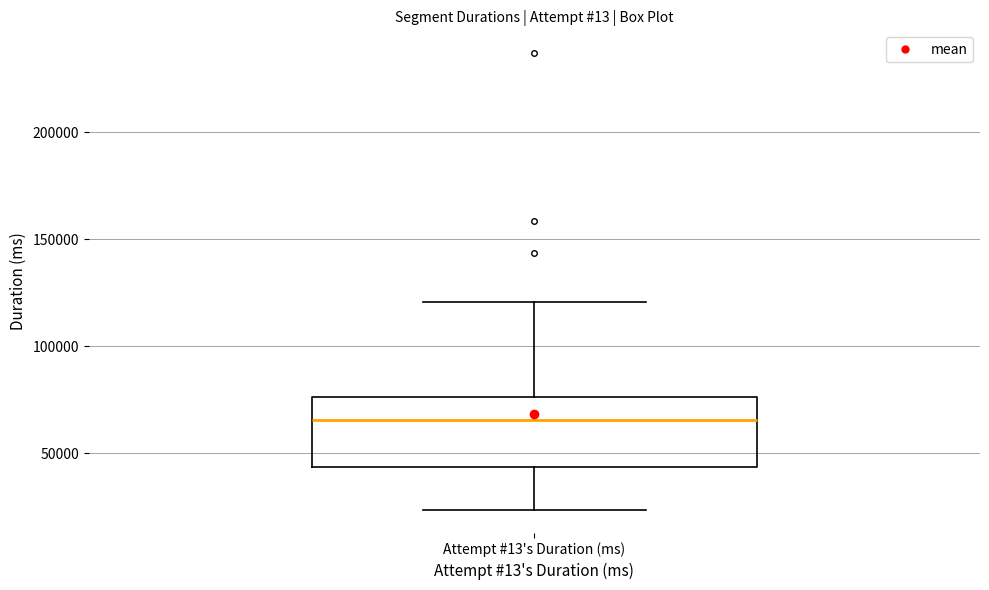

Where is the upper edge of the box for Attempt #13's Duration (ms) on the y-axis? The values are not printed on the chart, so give them approximately, as read against the axis.

75000